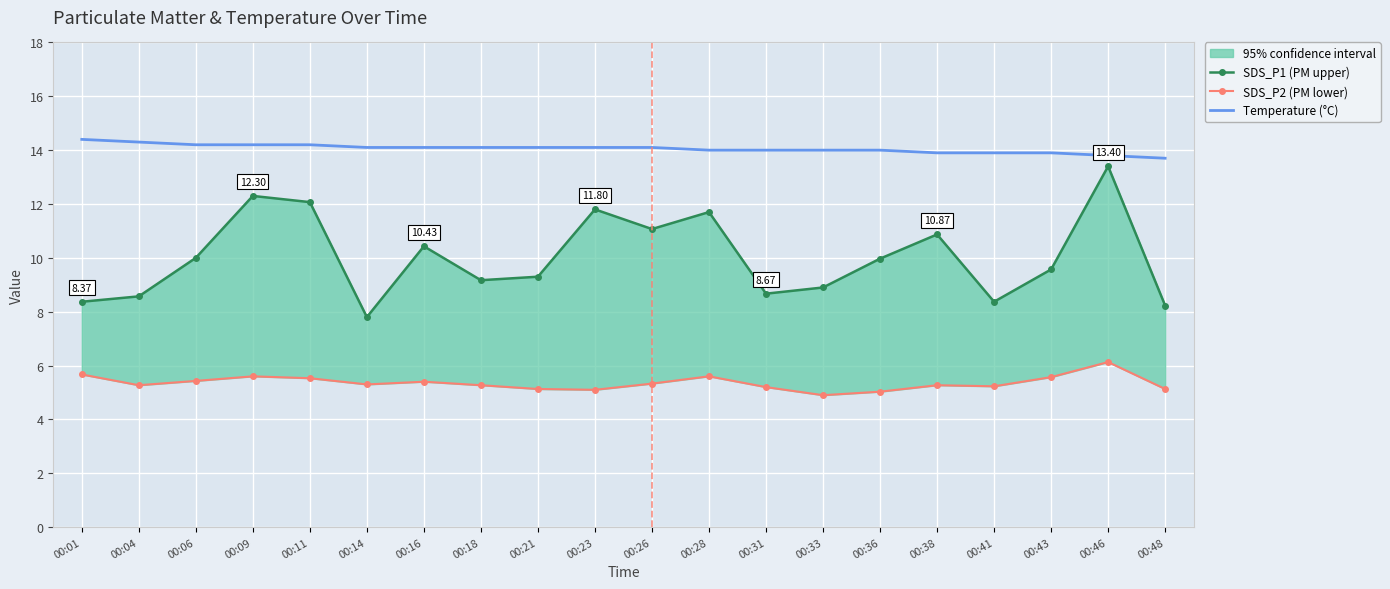

True or false: SDS_P1 (PM upper) and Temperature (°C) intersect in this chart.

False